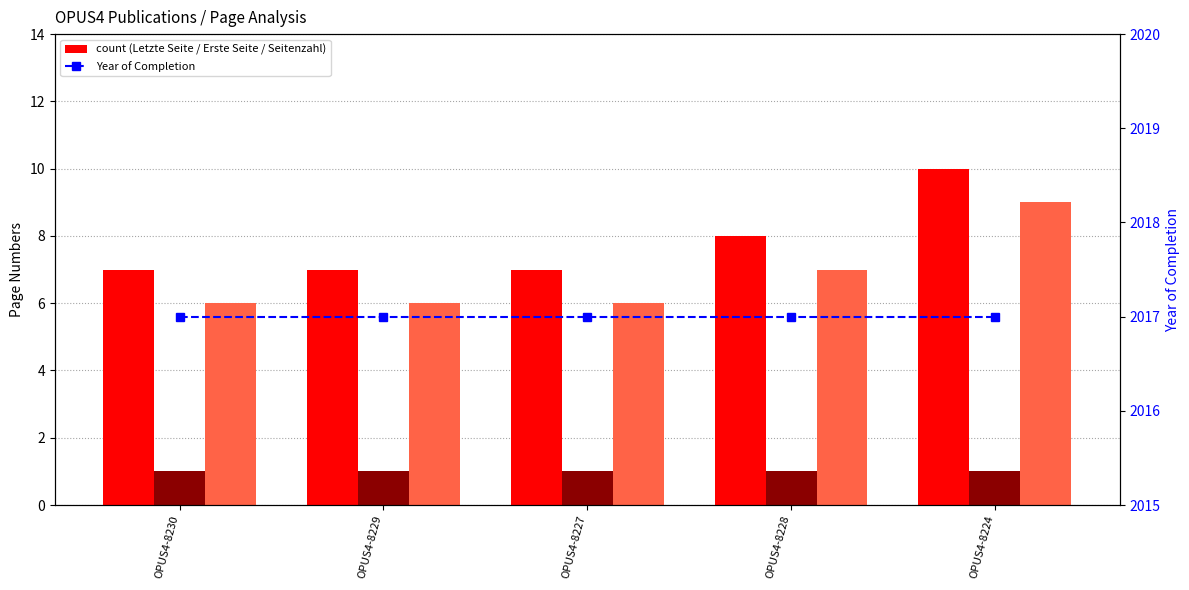

Where is Year of Completion nearest to the value 2017?

OPUS4-8230